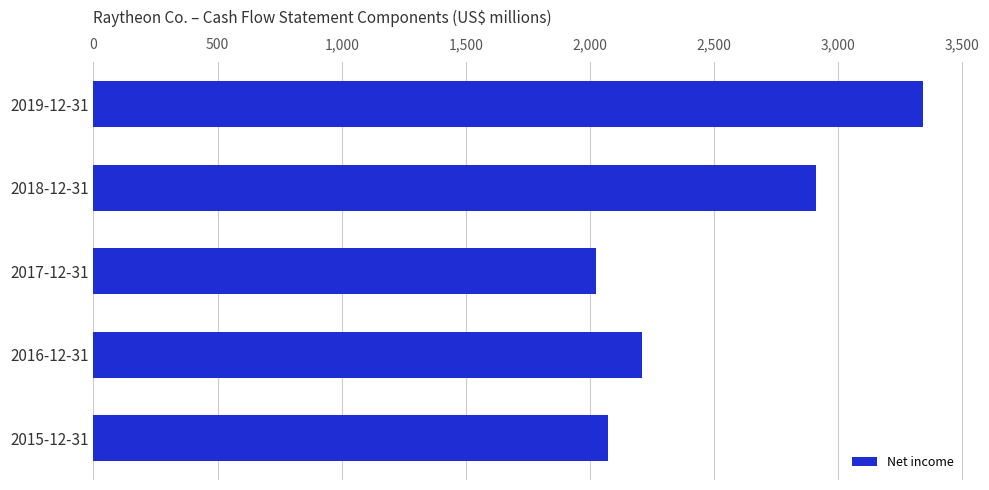

The value at 2016-12-31 is 2211. True or false?

True